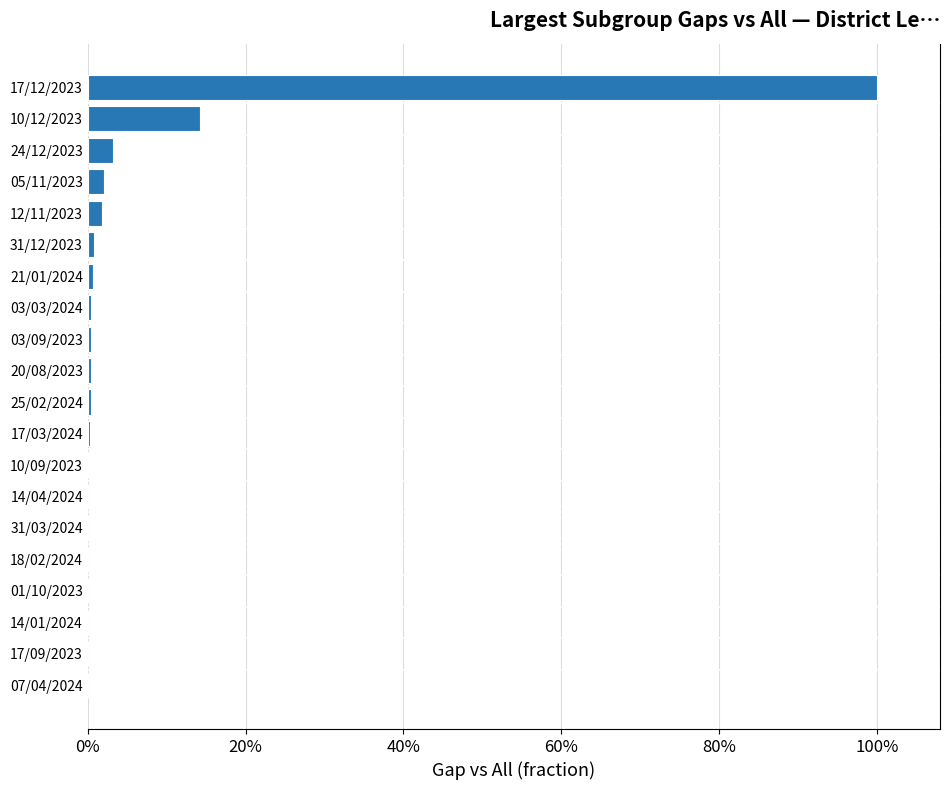

What is the average value?

0.1